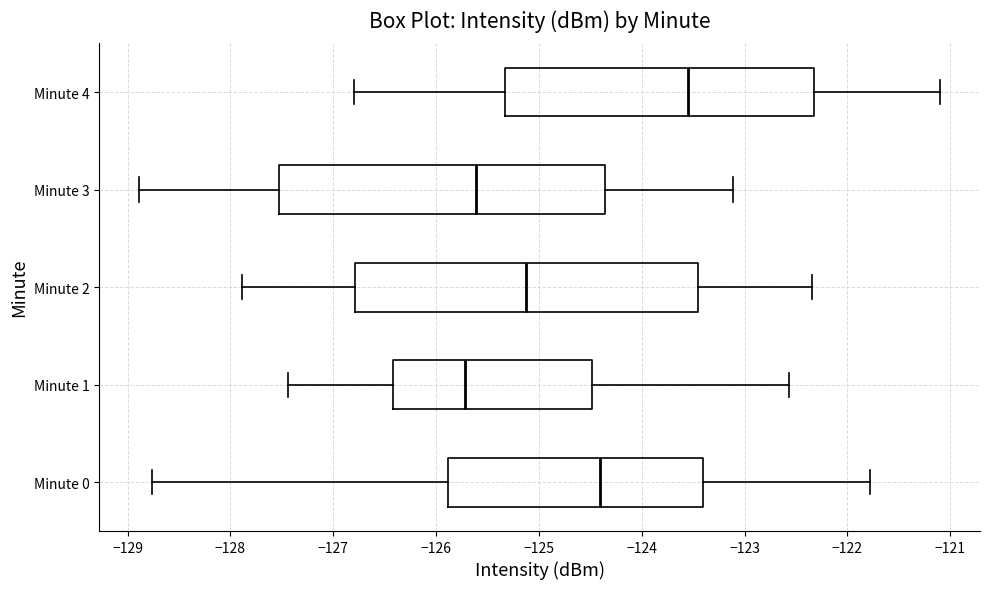

Where does the median line of the box for Minute 0 sit on the x-axis? The values are not printed on the chart, so give them approximately, as read against the axis.

-124.4